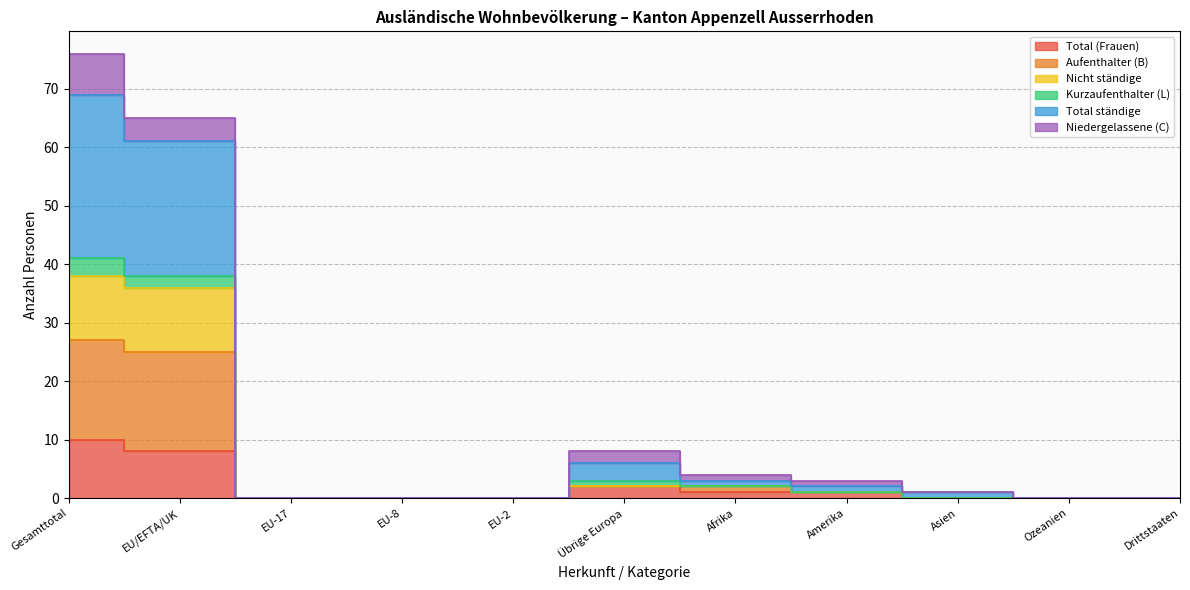

Where does the Total ständige series first go above 1?

Gesamttotal